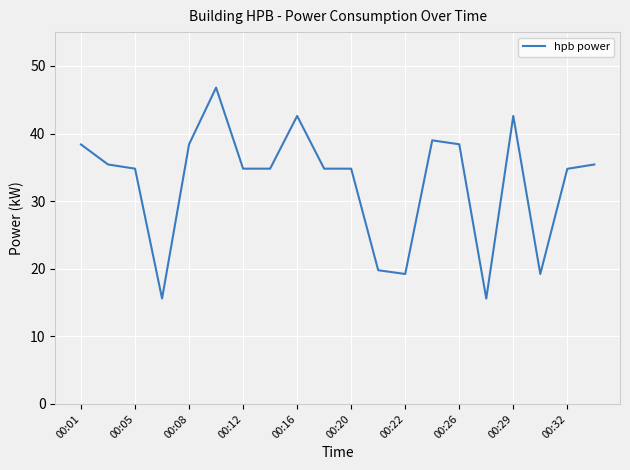

What is the smallest value displayed?

15.6